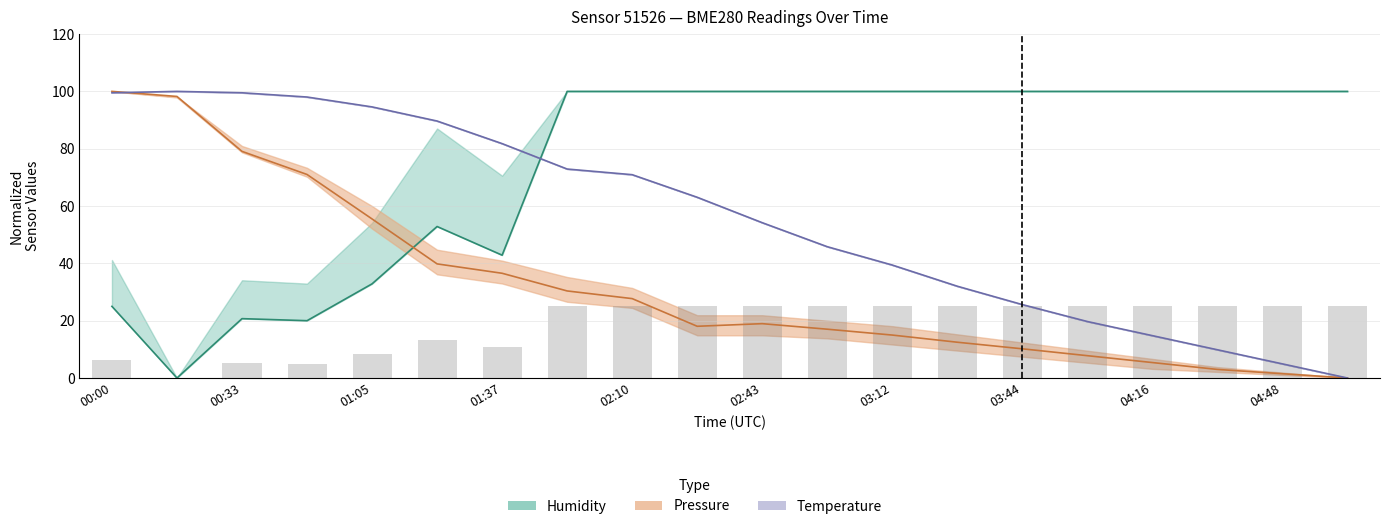

Which category has the lowest value in the pressure series?

05:04